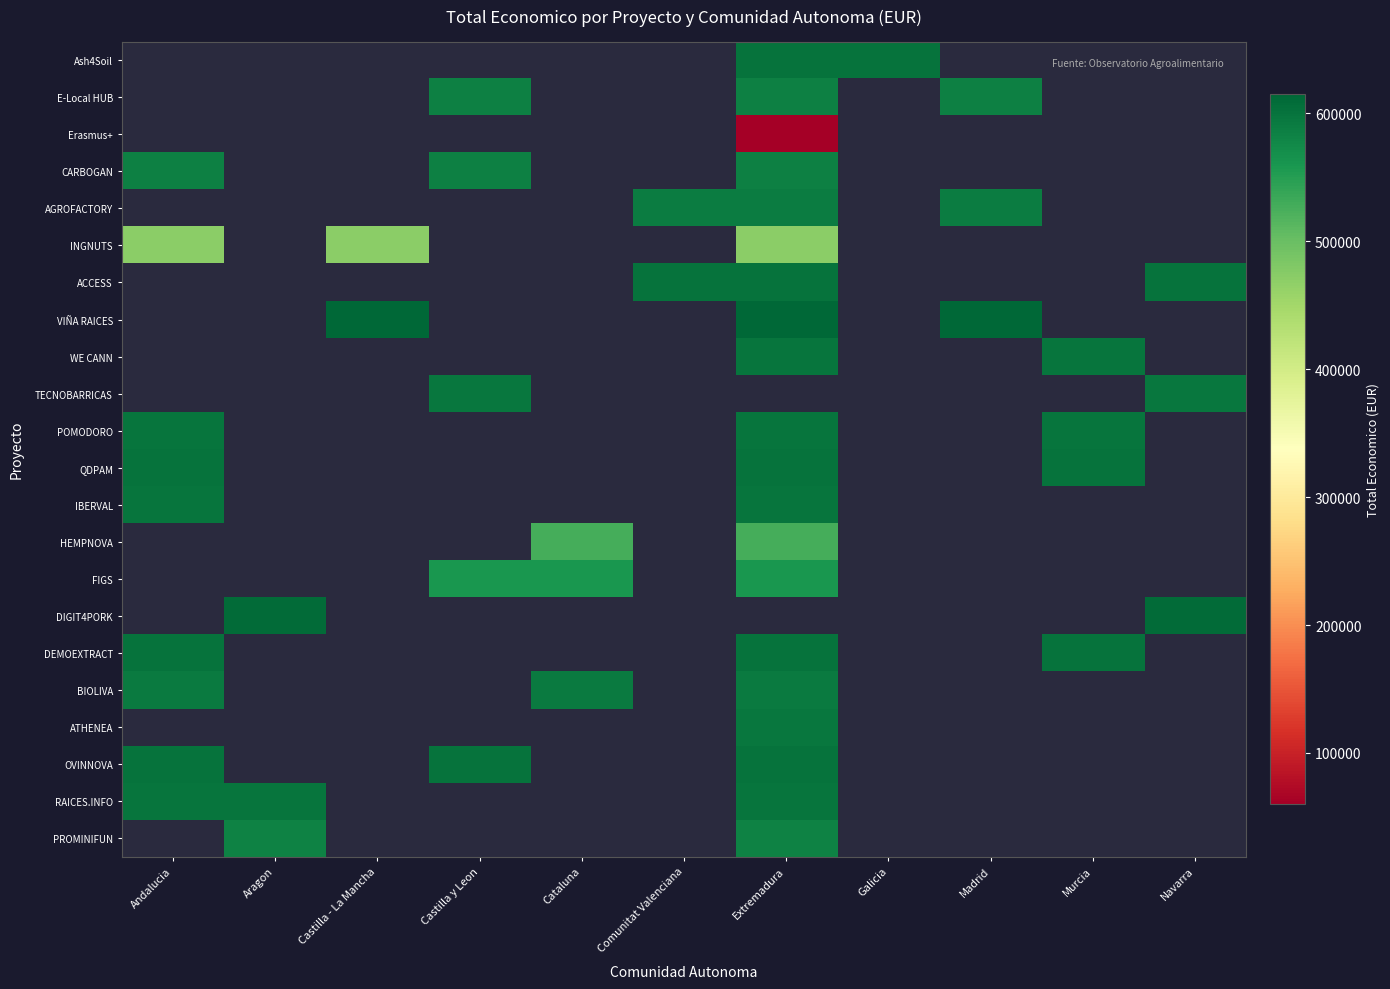

Between Comunitat Valenciana and Extremadura, which is larger?

Extremadura